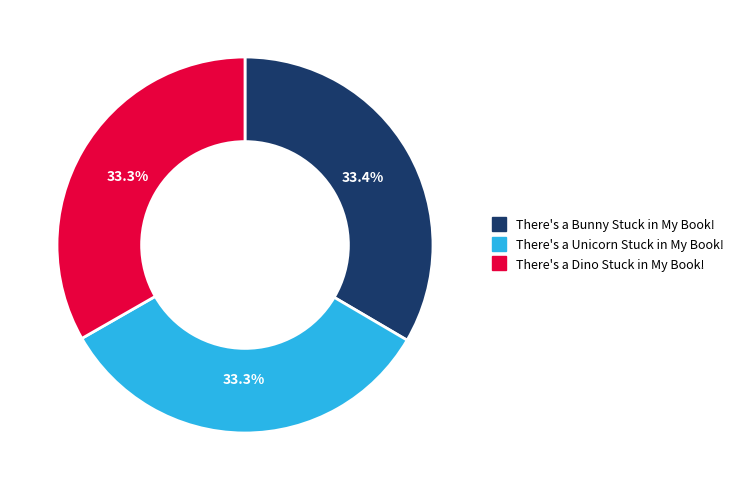

To the nearest percent, what percentage of the pie is There's a Dino Stuck in My Book!?

33%